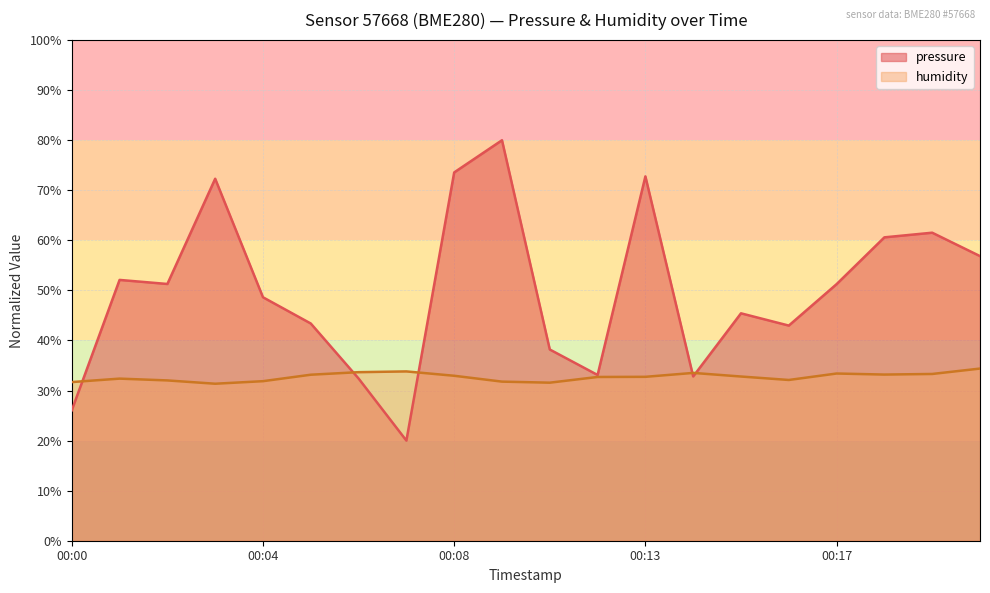

Where does the pressure series first go above 51?

00:01